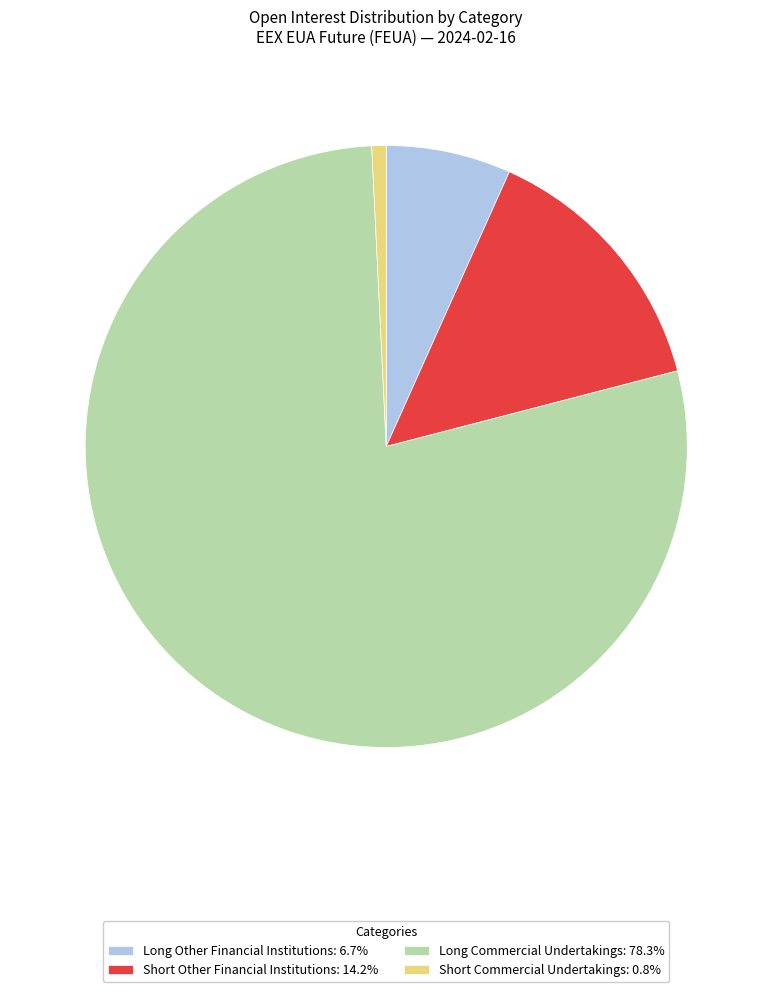

Which category has the smallest portion of the pie?

Short Commercial Undertakings